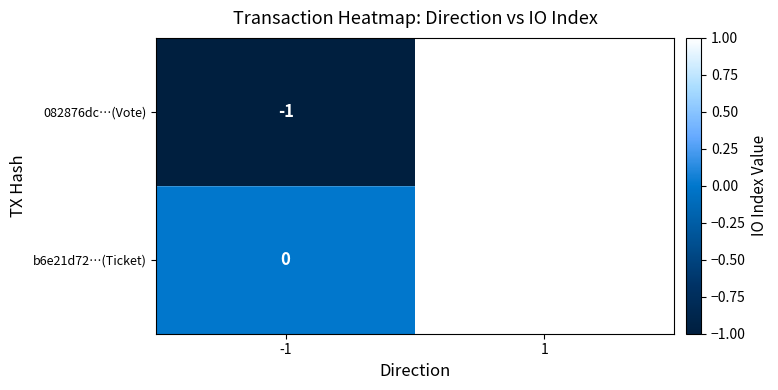

At -1, list the series in order from largest to smallest.

b6e21d72…(Ticket), 082876dc…(Vote)